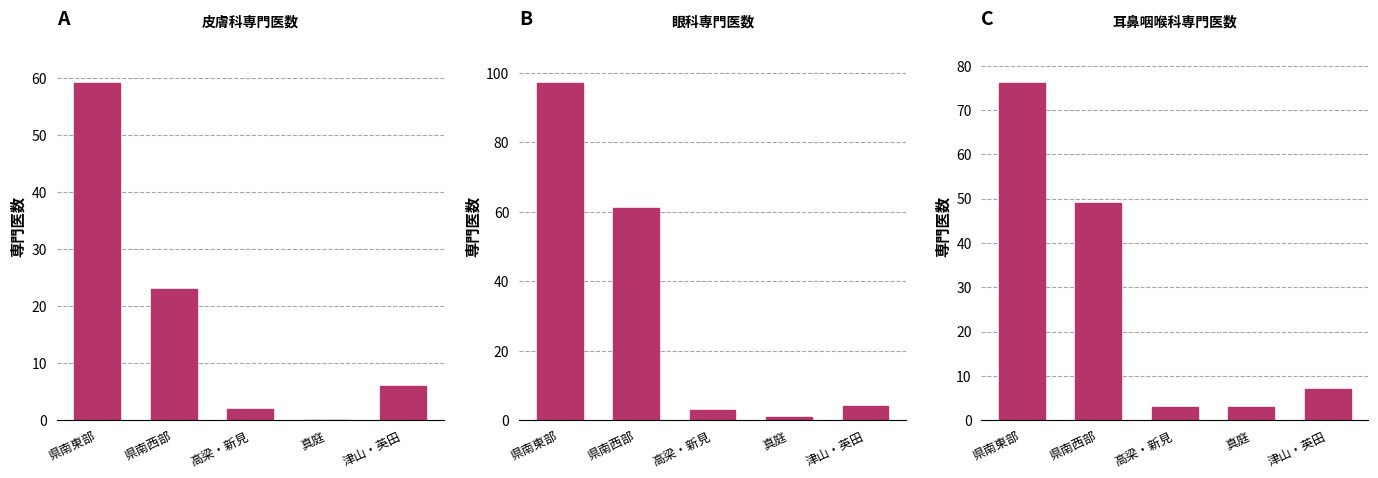

What are all the series names shown in the legend?

皮膚科専門医数, 眼科専門医数, 耳鼻咽喉科専門医数